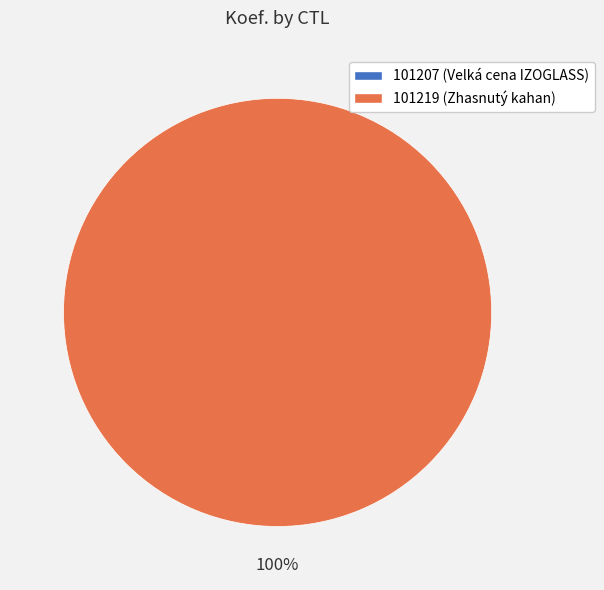

To the nearest percent, what is the difference between the 101207 and 101219 slice percentages?

100%